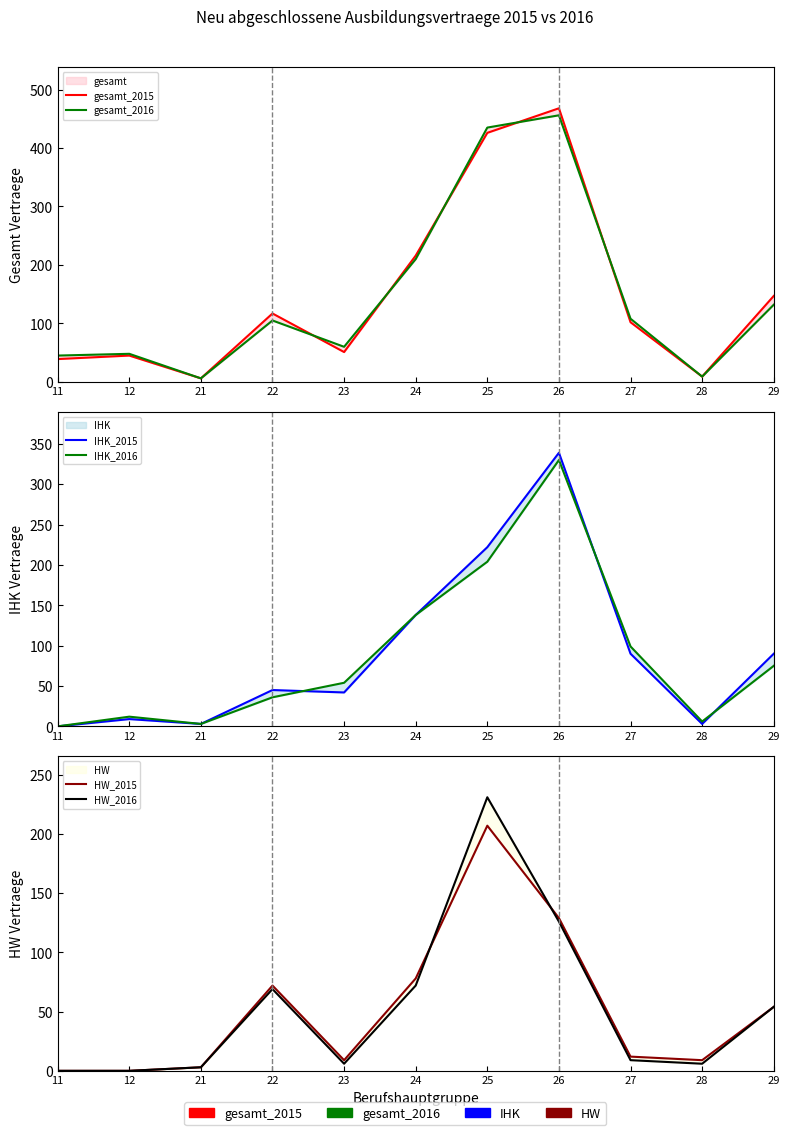

What is the difference between the maximum and minimum values in the IHK_2015 series?

339